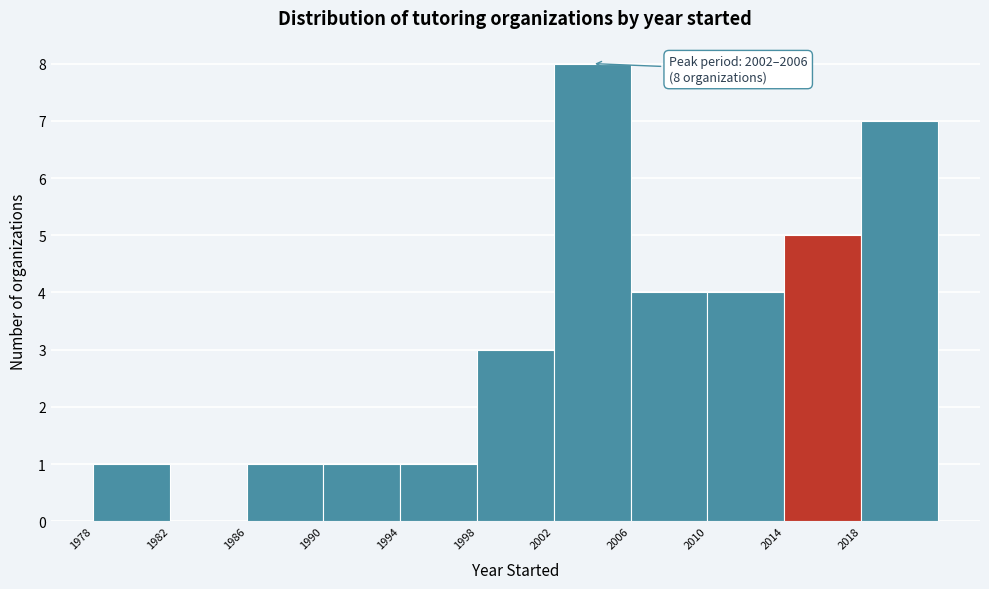

Over which range of the x-axis is the bar tallest?

2002 to 2006